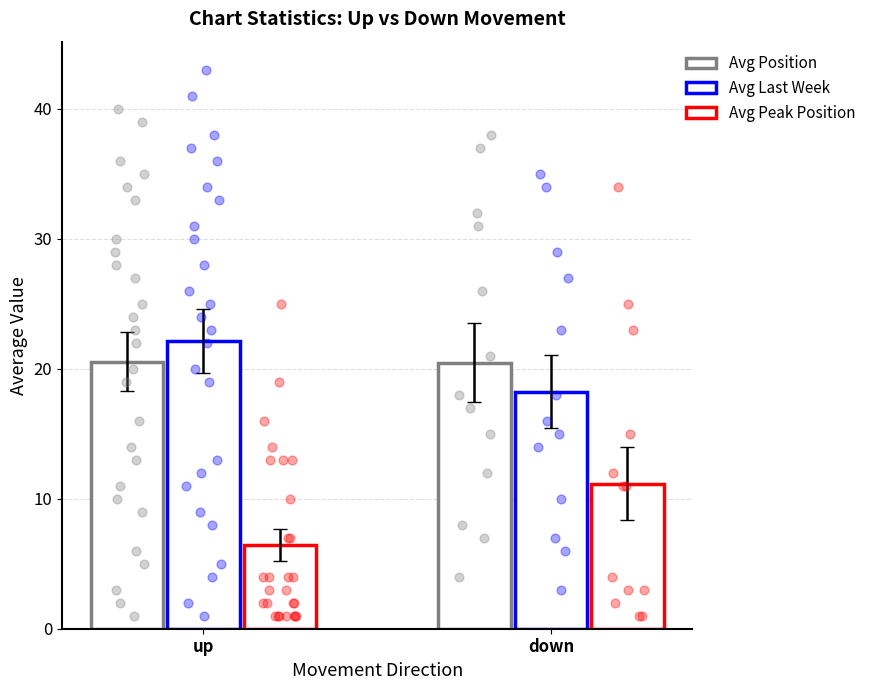

At which category is the sum across all series the highest?

down